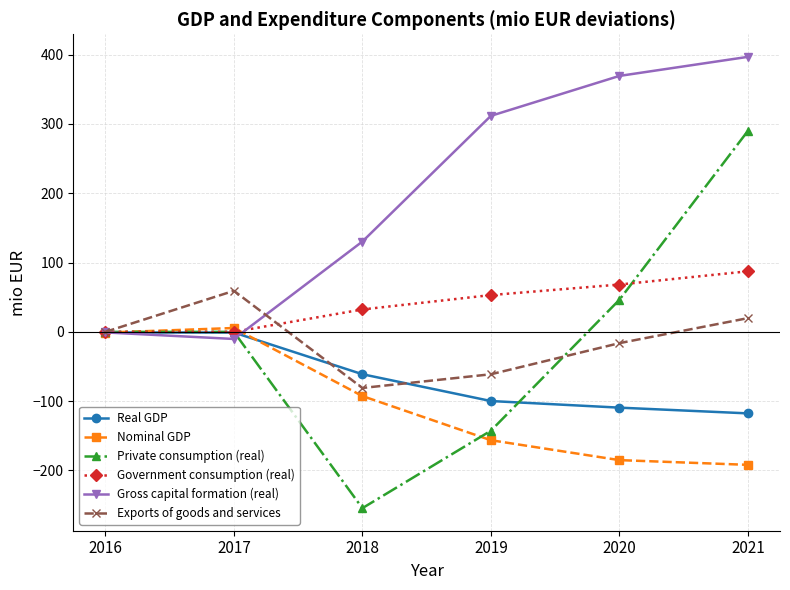

List the labels in order of Nominal GDP value, largest first.

2017, 2016, 2018, 2019, 2020, 2021